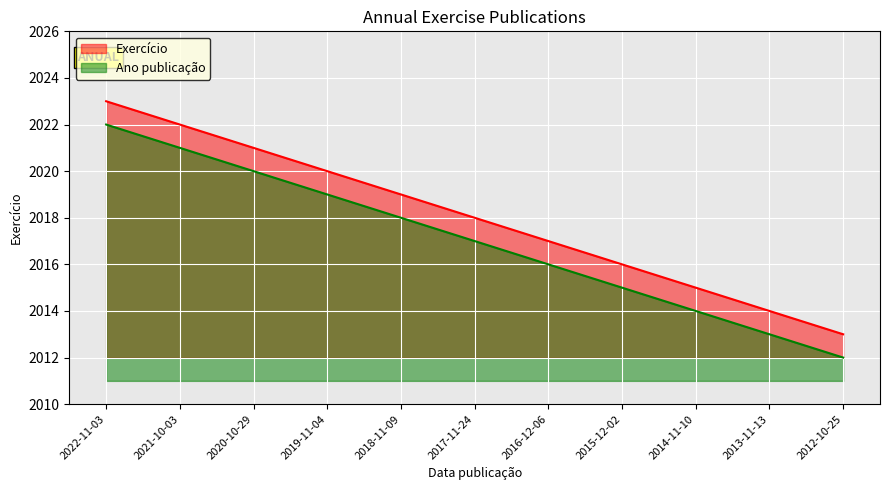

Rank the categories by value from highest to lowest.

2022-11-03, 2021-10-03, 2020-10-29, 2019-11-04, 2018-11-09, 2017-11-24, 2016-12-06, 2015-12-02, 2014-11-10, 2013-11-13, 2012-10-25